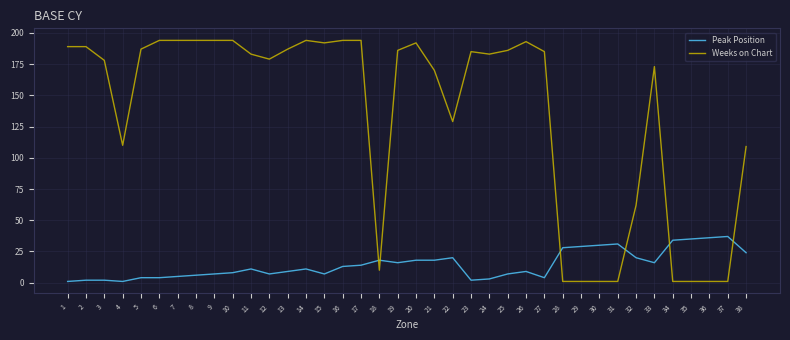

At how many categories does at least one series exceed 88?

28